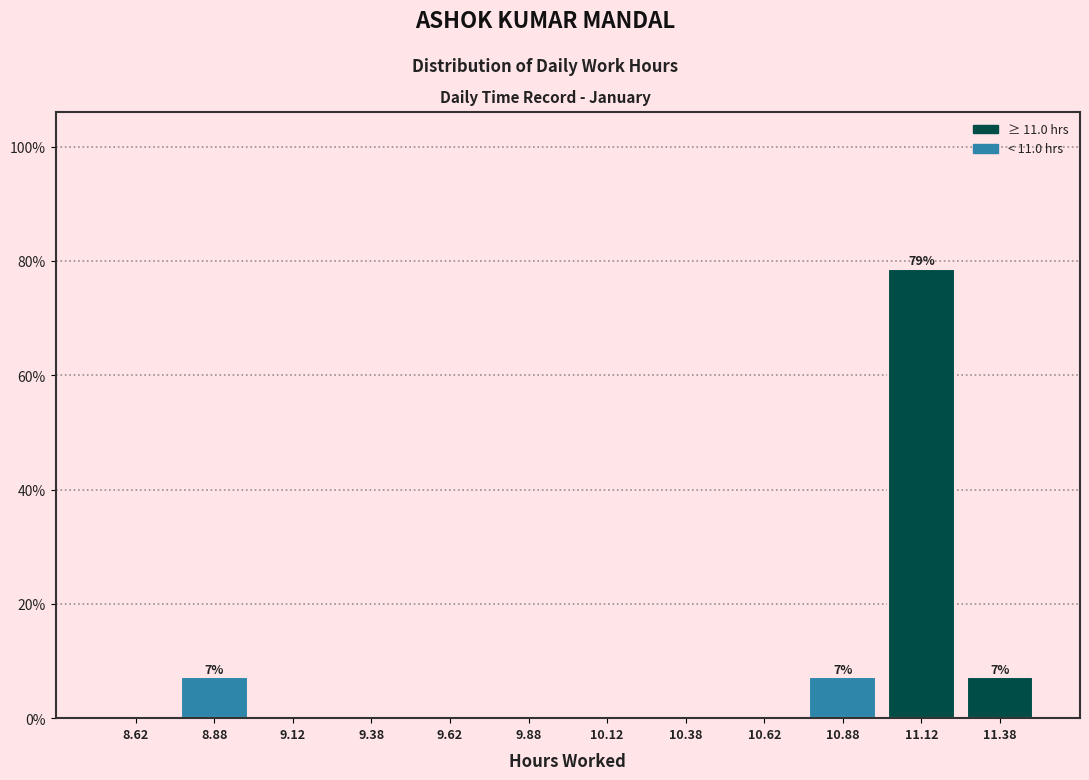

Which range on the x-axis has the tallest bar?

11.00 to 11.25